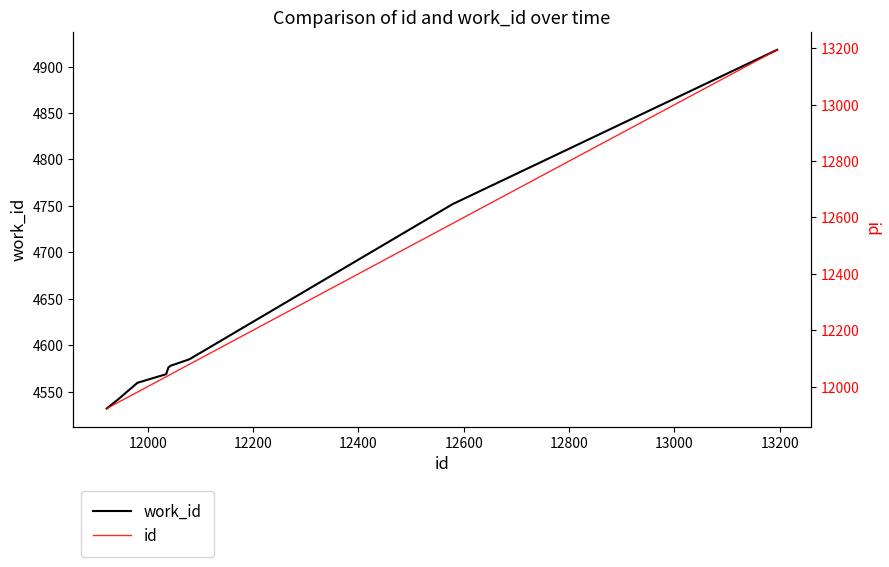

True or false: work_id and id intersect in this chart.

False